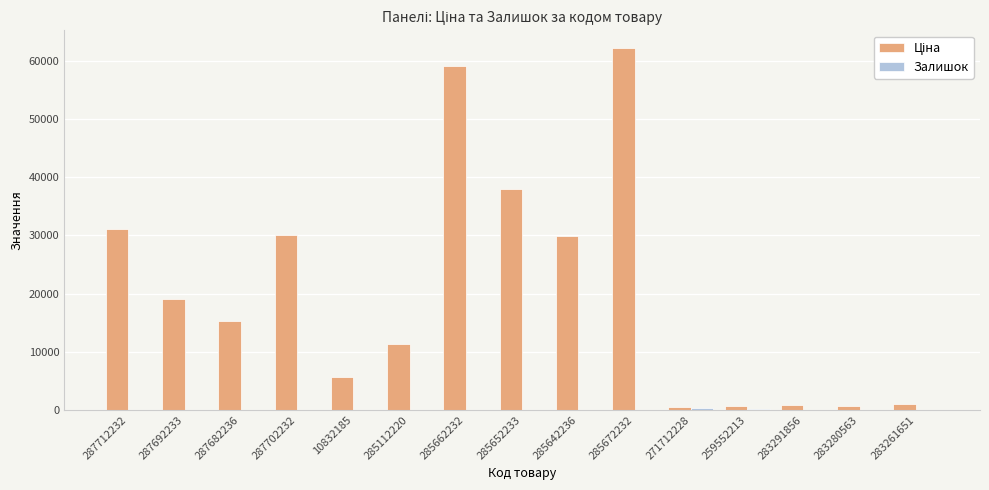

What is the total value across all series at 287702232?

30077.8